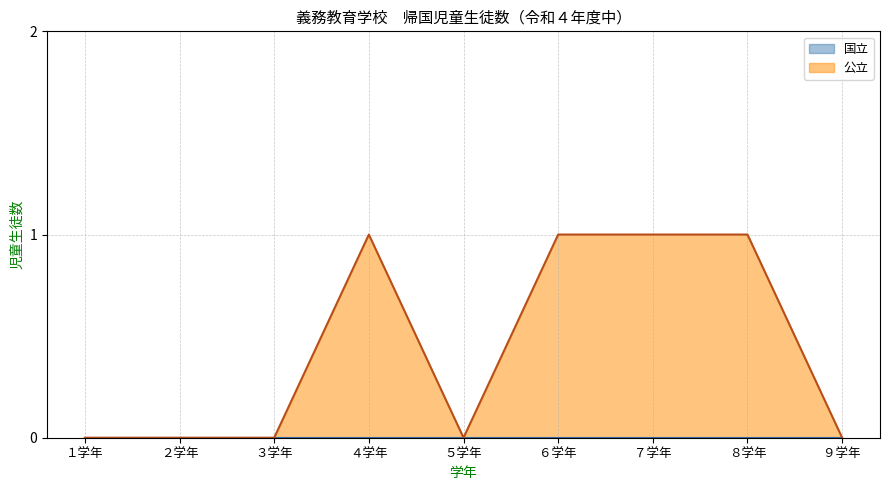

True or false: 国立 (line) and 公立 (line) intersect in this chart.

False